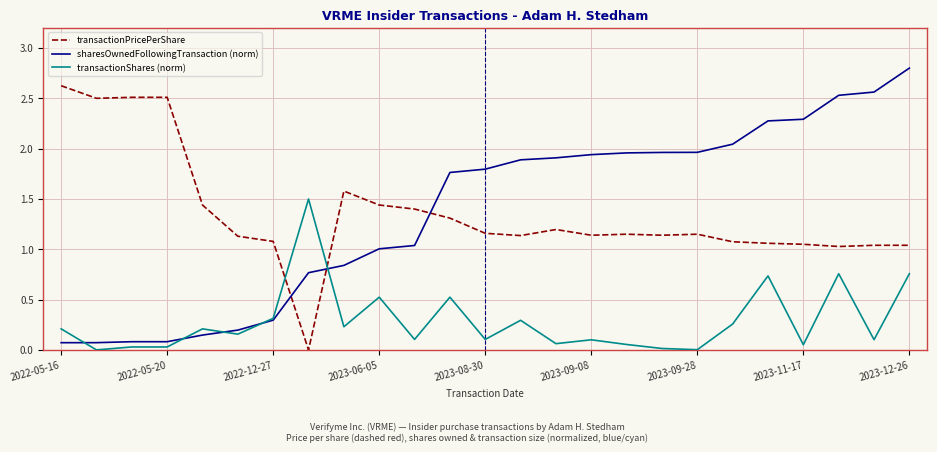

True or false: transactionPricePerShare and sharesOwnedFollowingTransaction (norm) cross at least once.

True